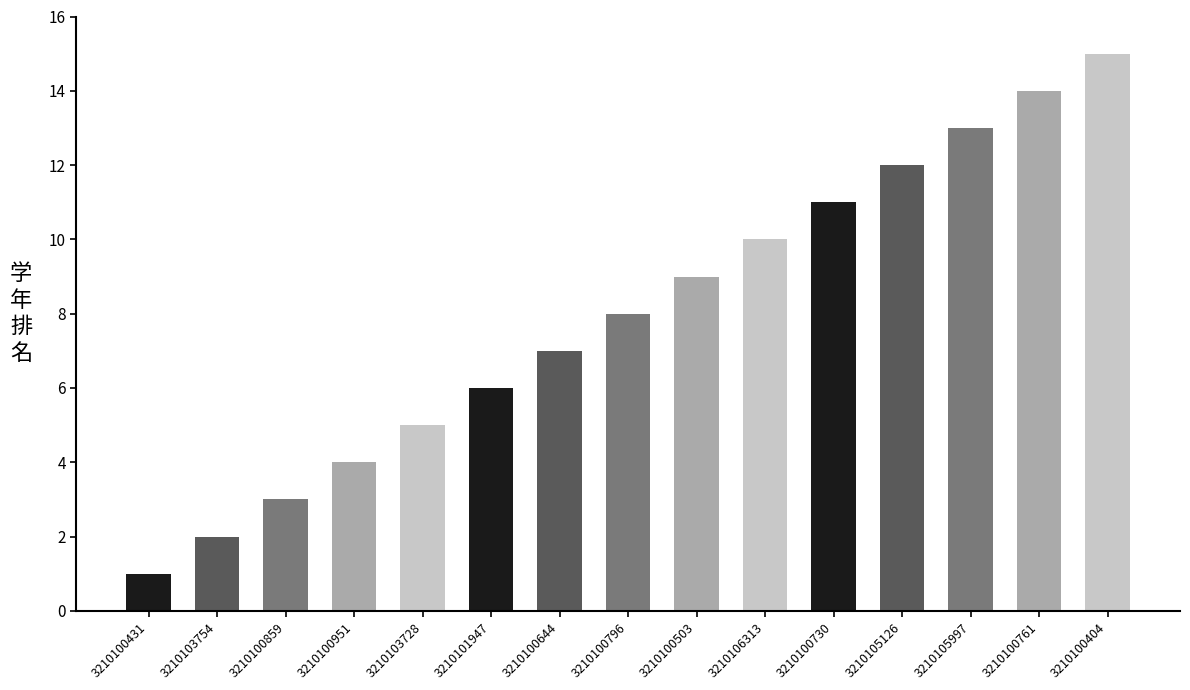

List the labels in order of value, largest first.

3210100404, 3210100761, 3210105997, 3210105126, 3210100730, 3210106313, 3210100503, 3210100796, 3210100644, 3210101947, 3210103728, 3210100951, 3210100859, 3210103754, 3210100431